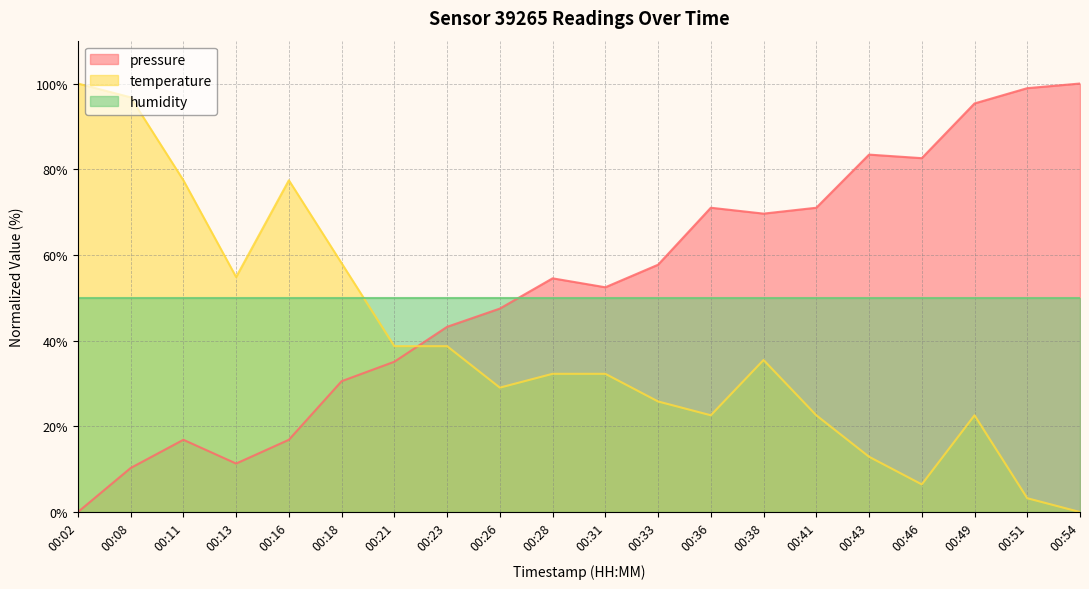

At which label does temperature reach its minimum?

00:54